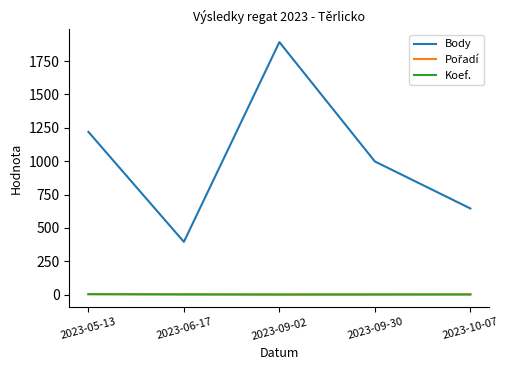

Which series has the largest total across all categories?

Body